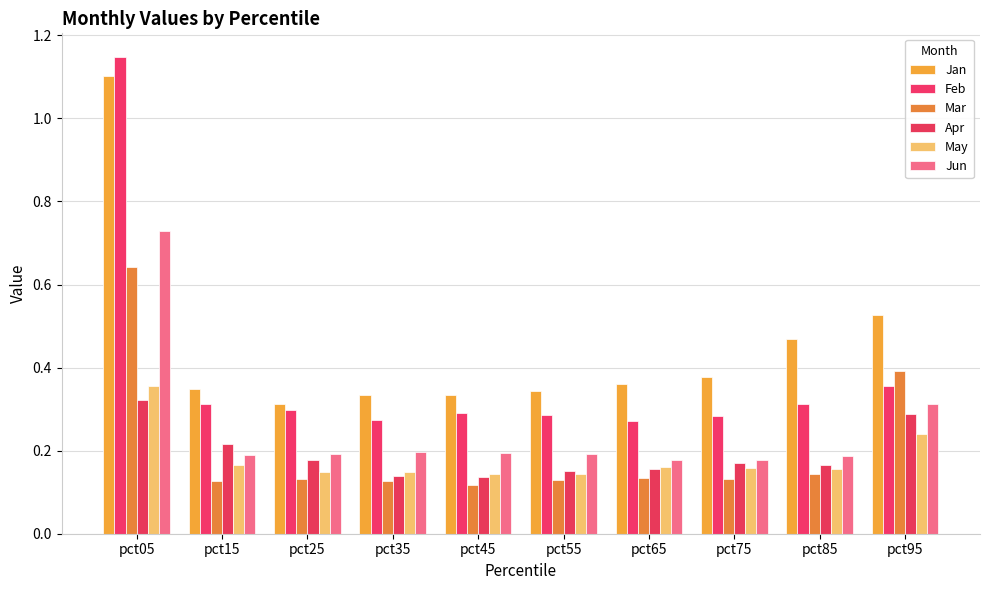

The Mar series shows 0.1 at pct15. True or false?

True